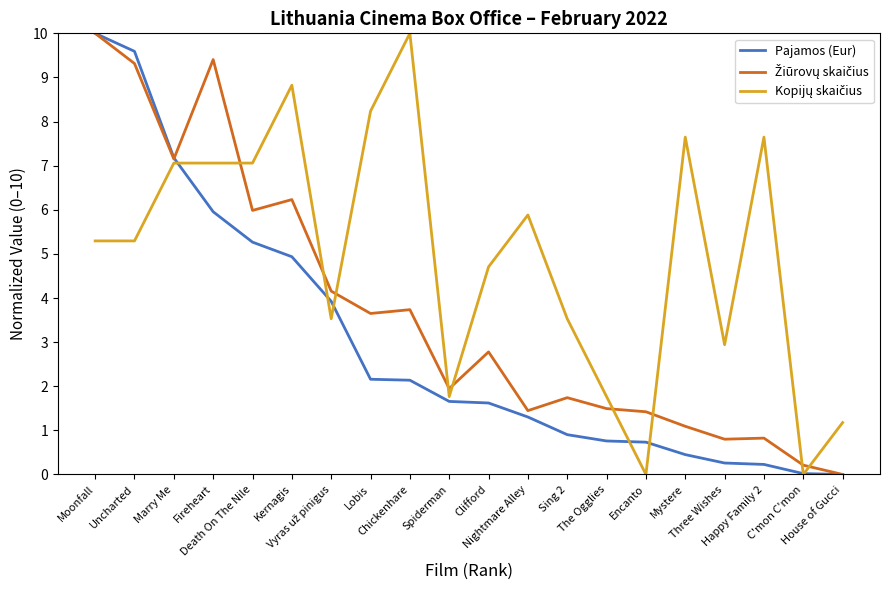

Between Chickenhare and Sing 2, which is larger?

Chickenhare